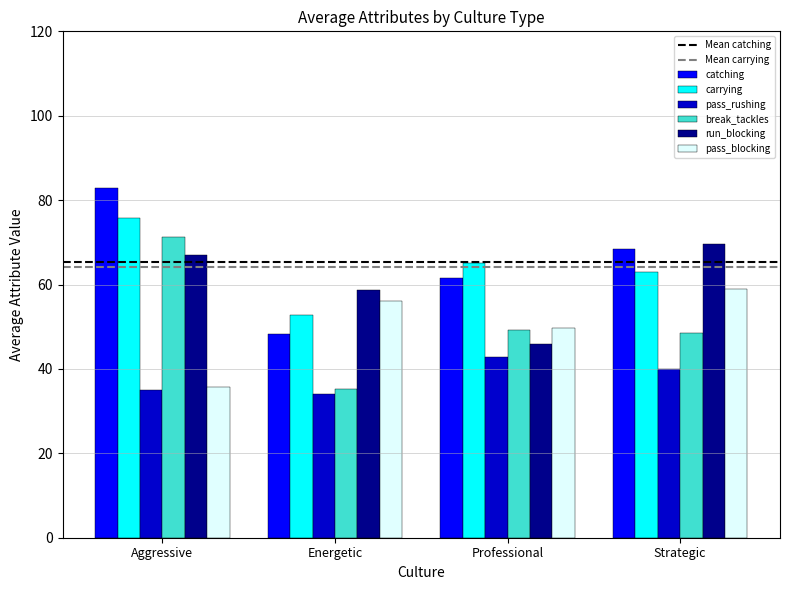

Where is pass_rushing nearest to the value 38?

Strategic